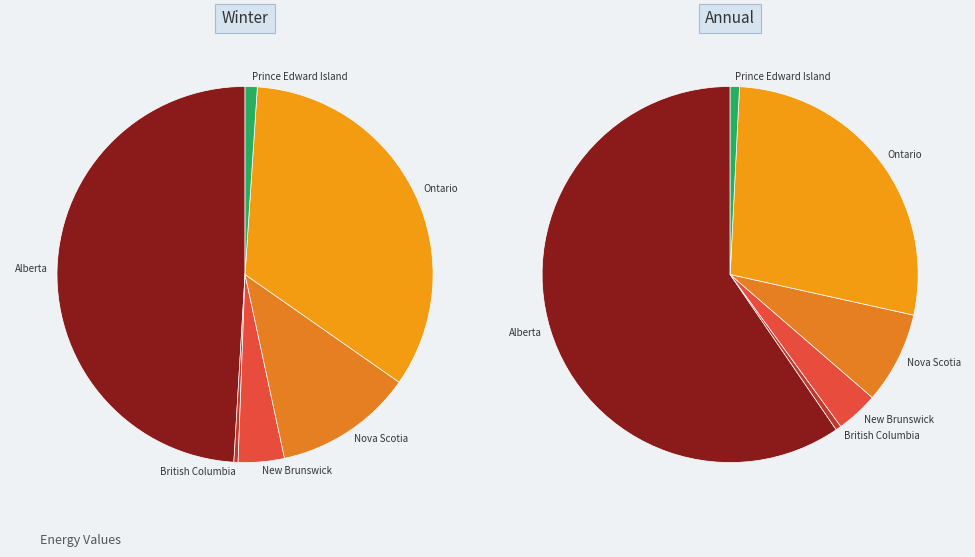

Is there a majority slice in this chart?

No